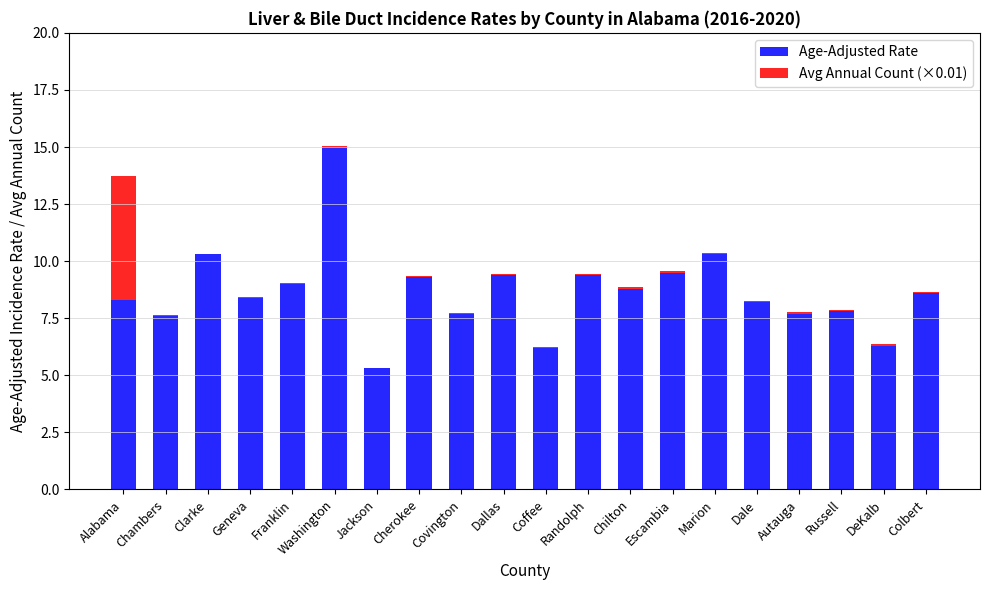

True or false: Age-Adjusted Rate has a value of 6.3 at DeKalb.

True